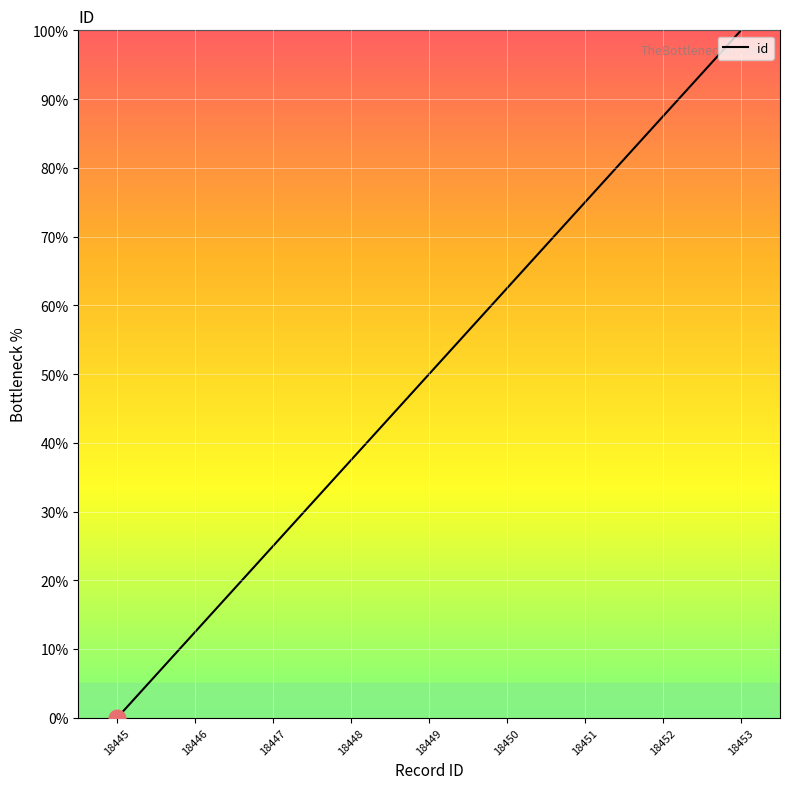

What is the change in value from 18445 to 18451?

+75.0